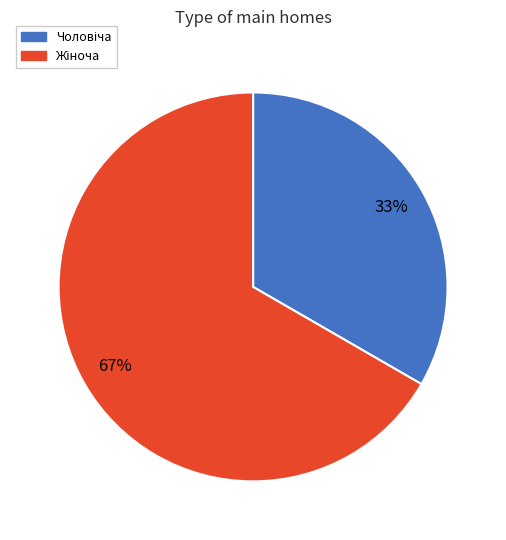

Count the number of slices in the pie.

2